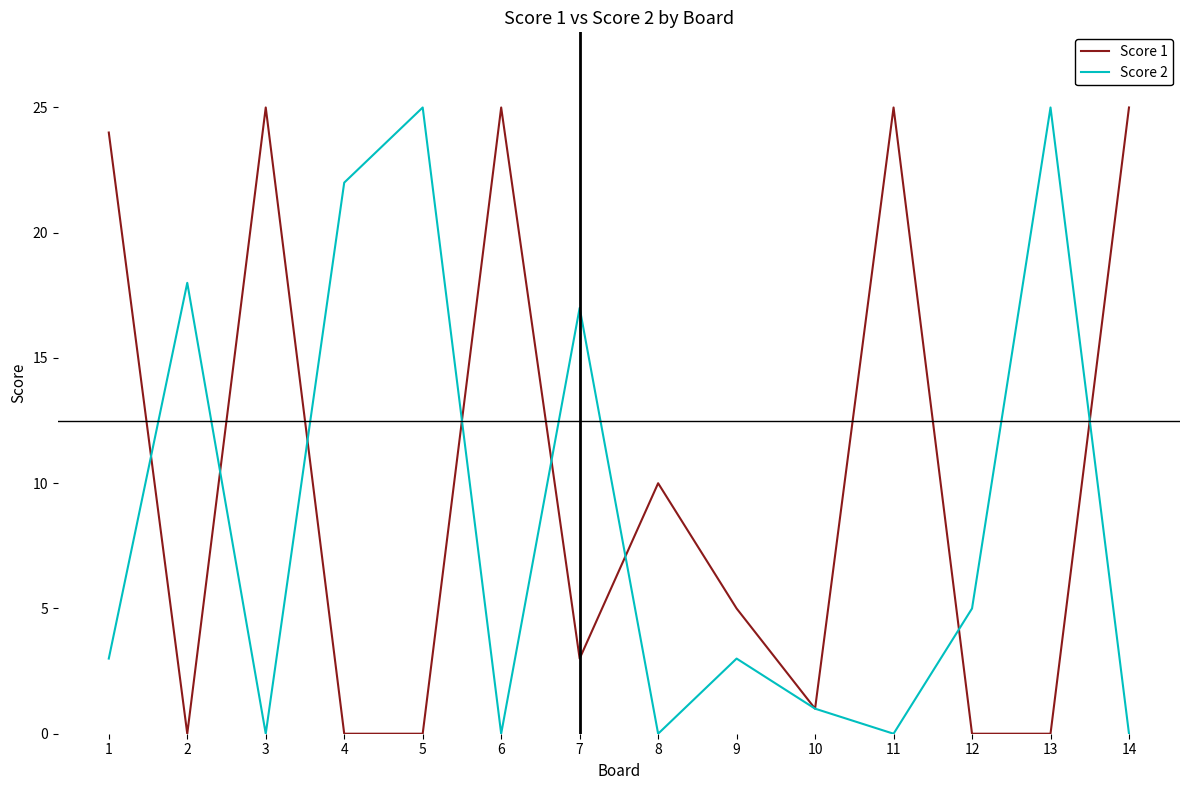

Rank the series at 7 from highest to lowest value.

Score 2, Score 1